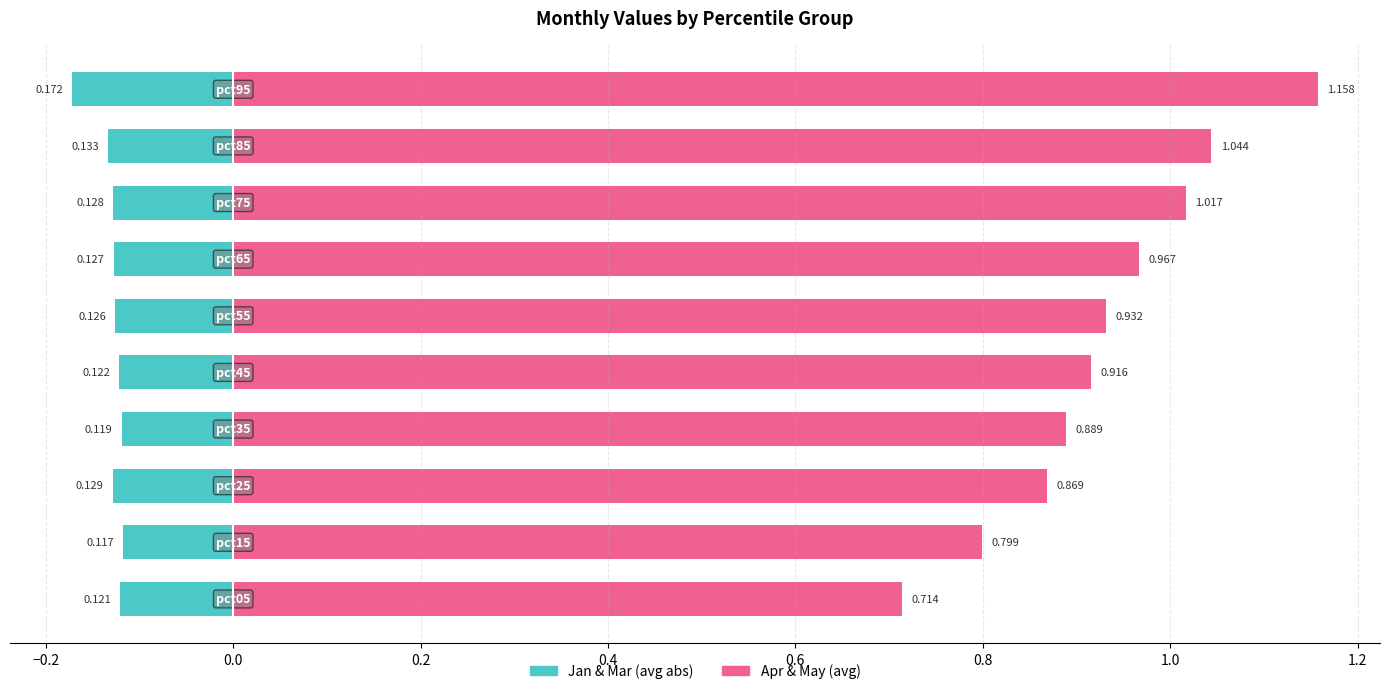

Reading left to right, transcribe all the data shown in this chart.

Jan & Mar (avg abs): -0.1	-0.1	-0.1	-0.1	-0.1	-0.1	-0.1	-0.1	-0.1	-0.2
Apr & May (avg): 0.7	0.8	0.9	0.9	0.9	0.9	1.0	1.0	1.0	1.2